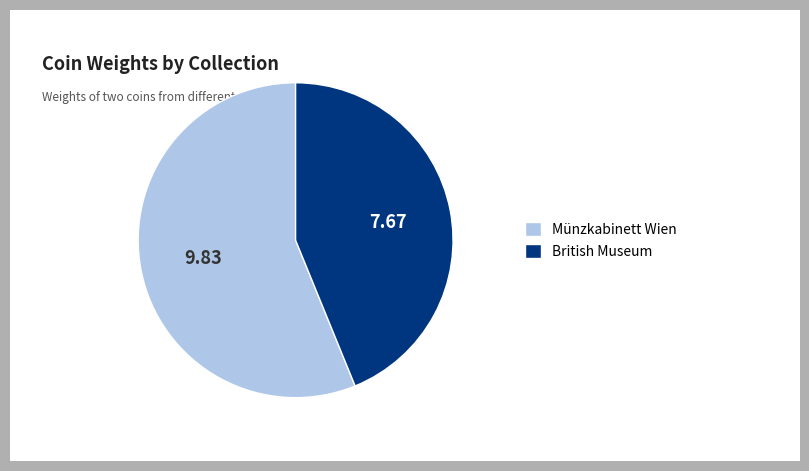

What is the majority slice?

Münzkabinett Wien